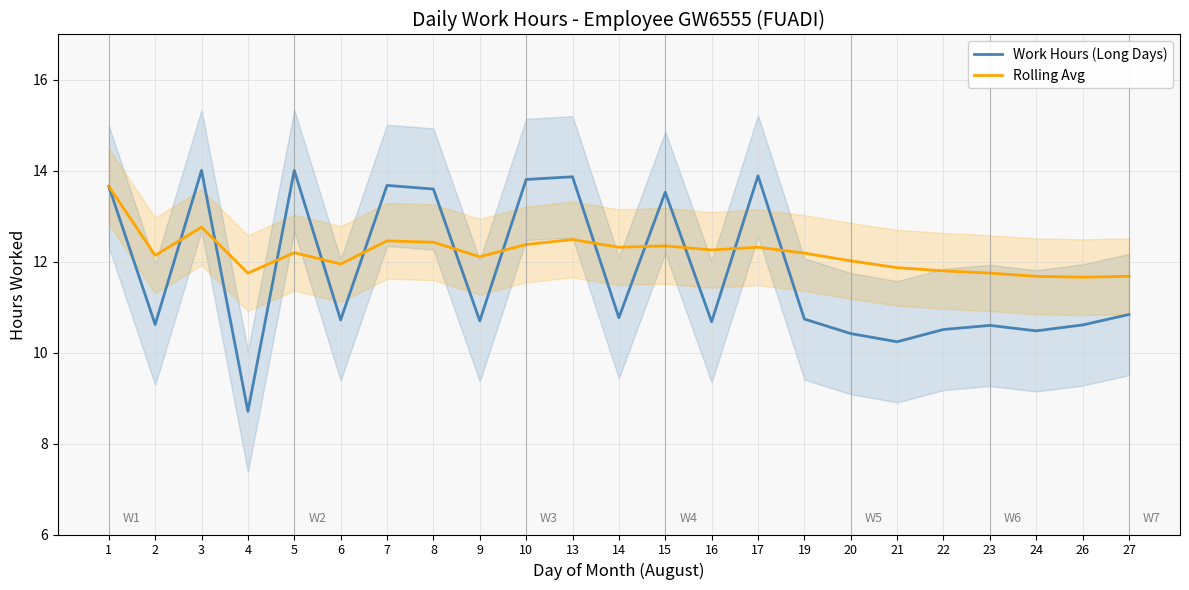

Where is Rolling Avg nearest to the value 12?

20